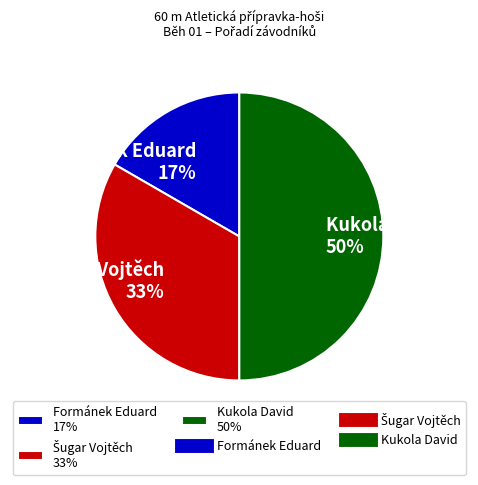

To the nearest percent, what portion does Kukola David represent?

50%